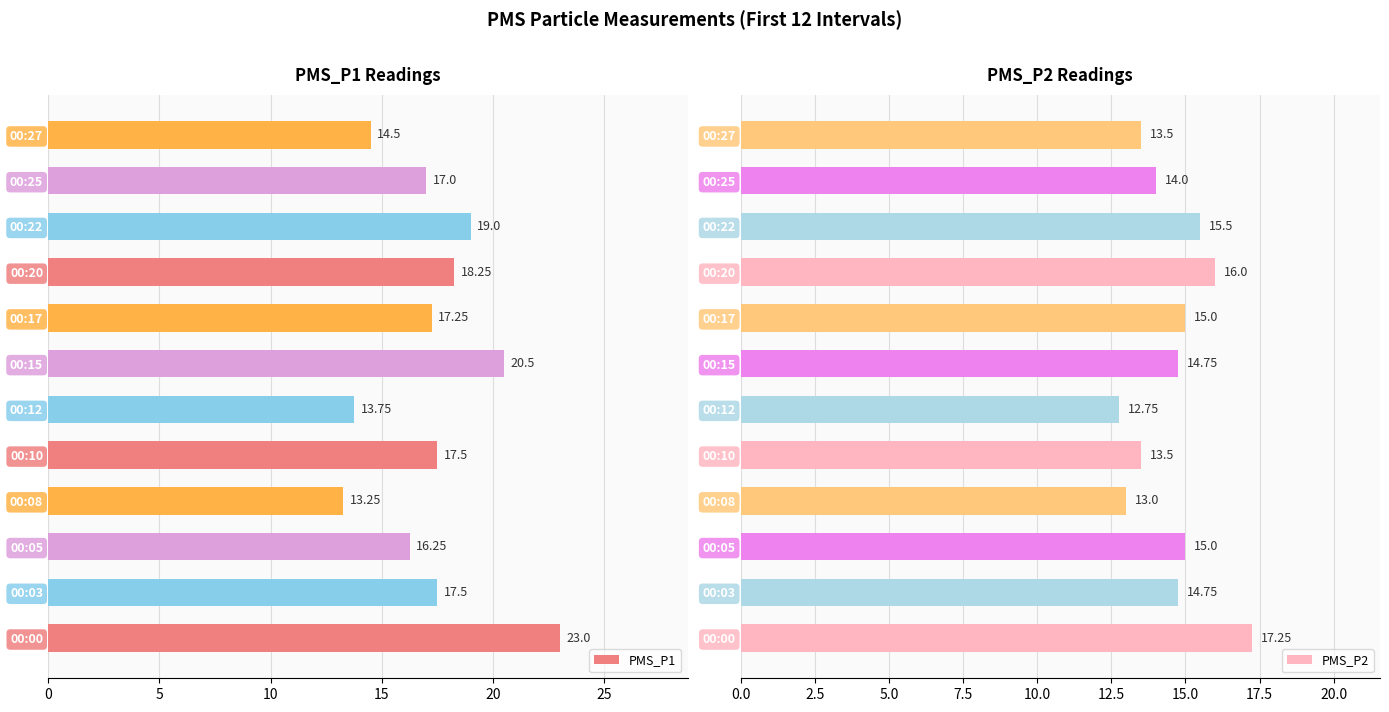

What are all the series names shown in the legend?

PMS_P1, PMS_P2